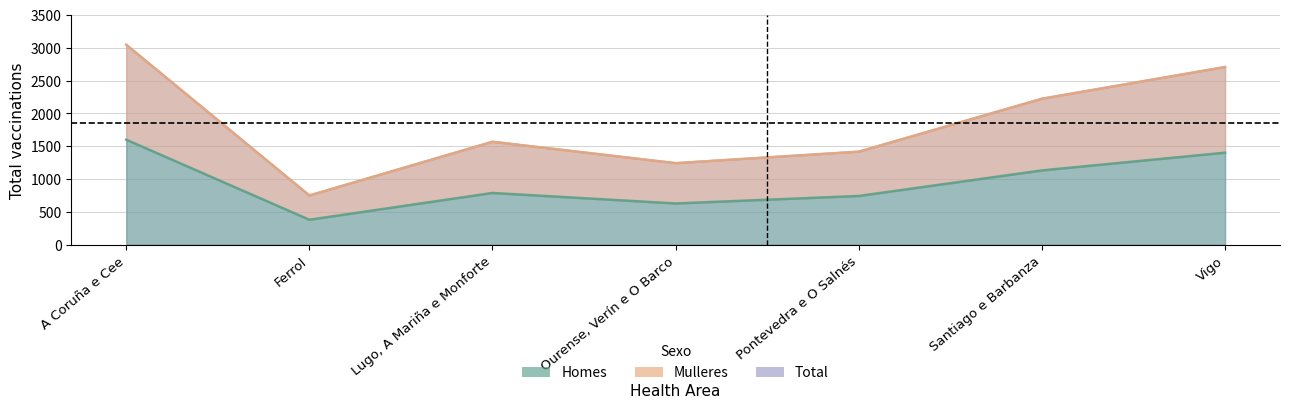

How many data points does each series have?

7